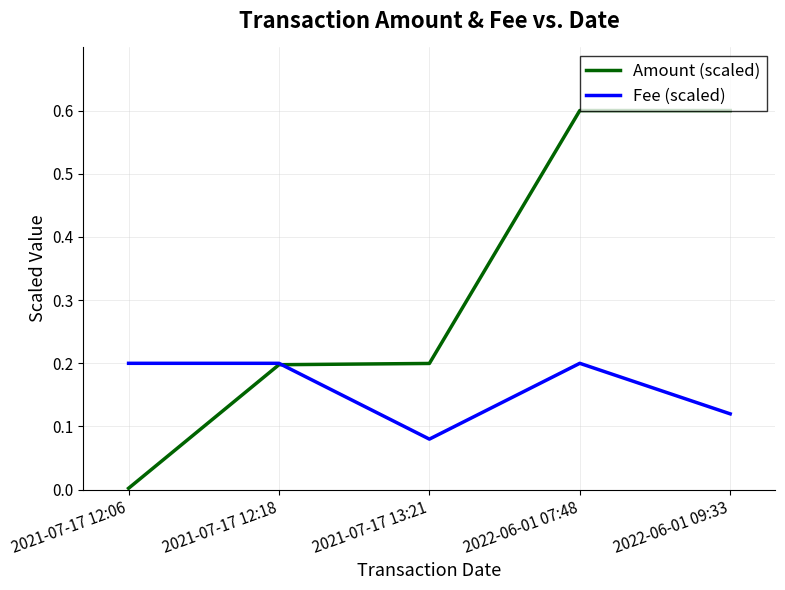

At how many categories does at least one series exceed 0?

5